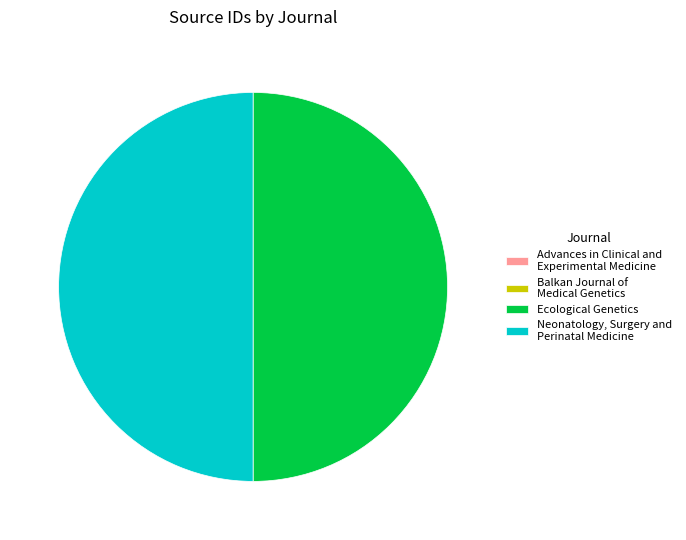

Is it true that Neonatology, Surgery and Perinatal Medicine is 42% of the pie?

False